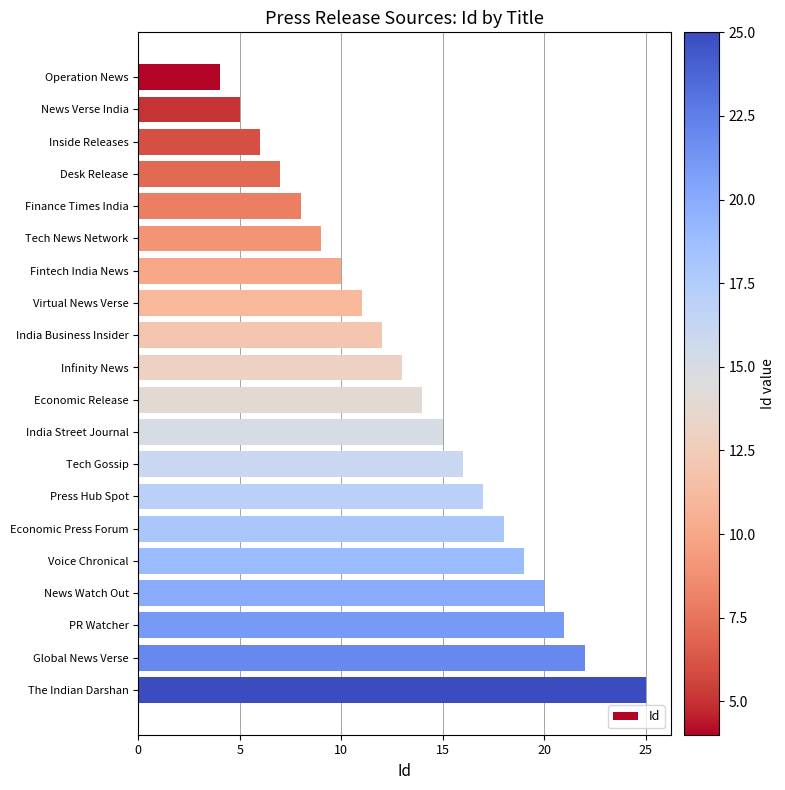

What is the difference between the maximum and minimum values?

21